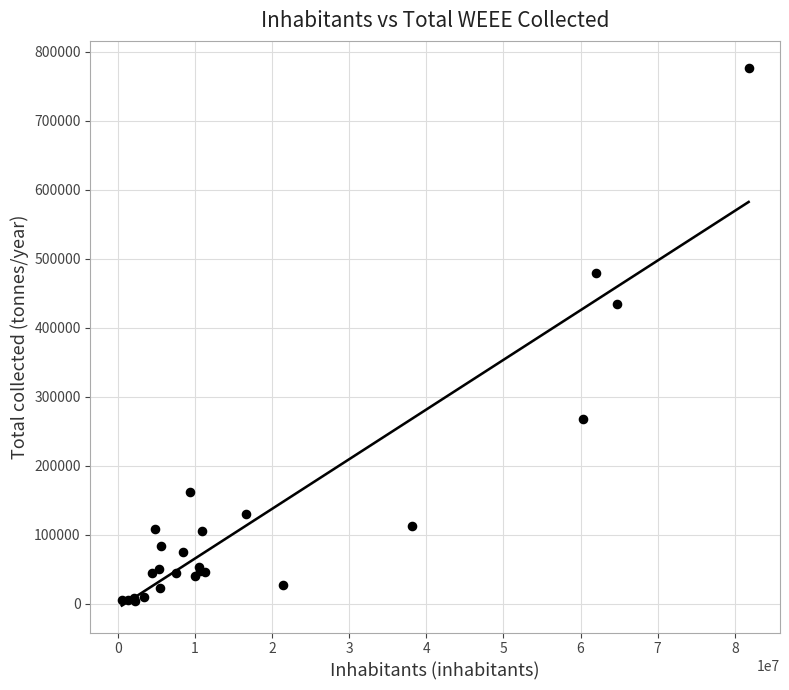

What Y value in the scatter plot is closest to 390661?

433959.0